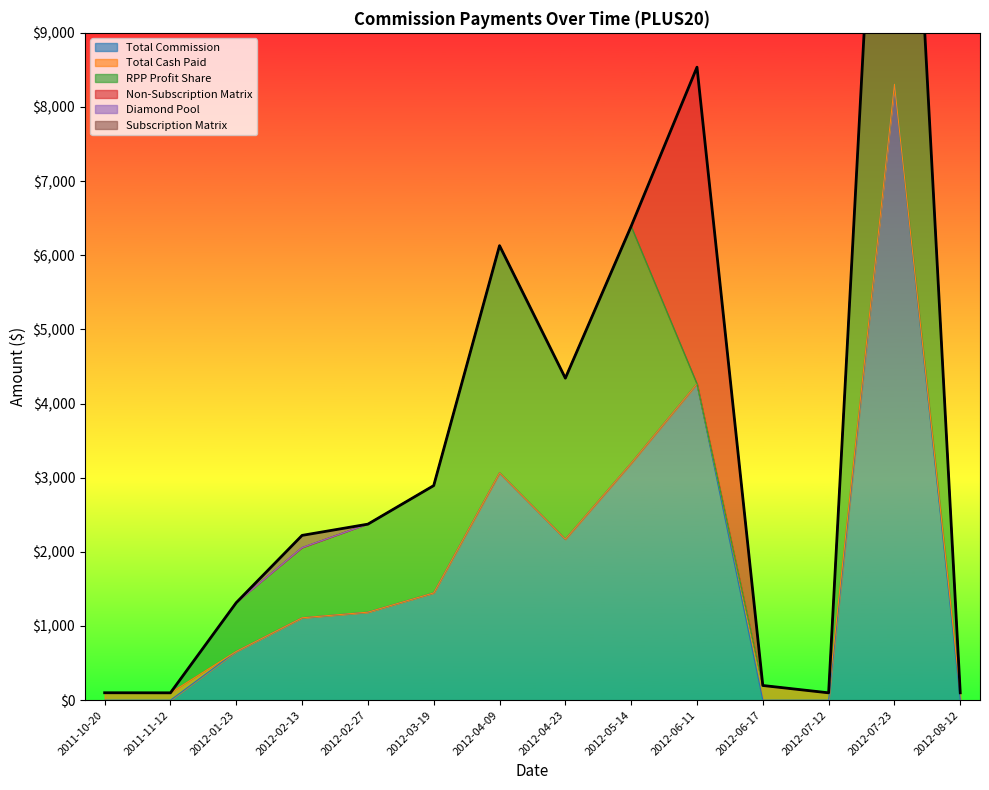

What is the sum of all Total Commission values?

25411.6